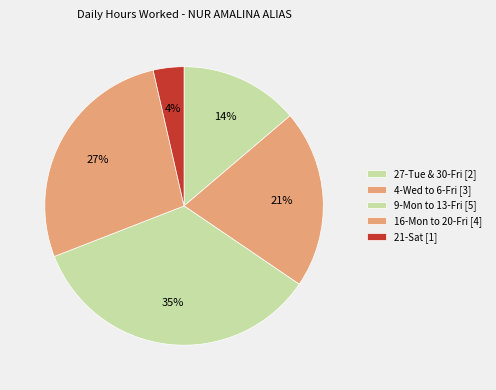

Is there a majority slice in this chart?

No